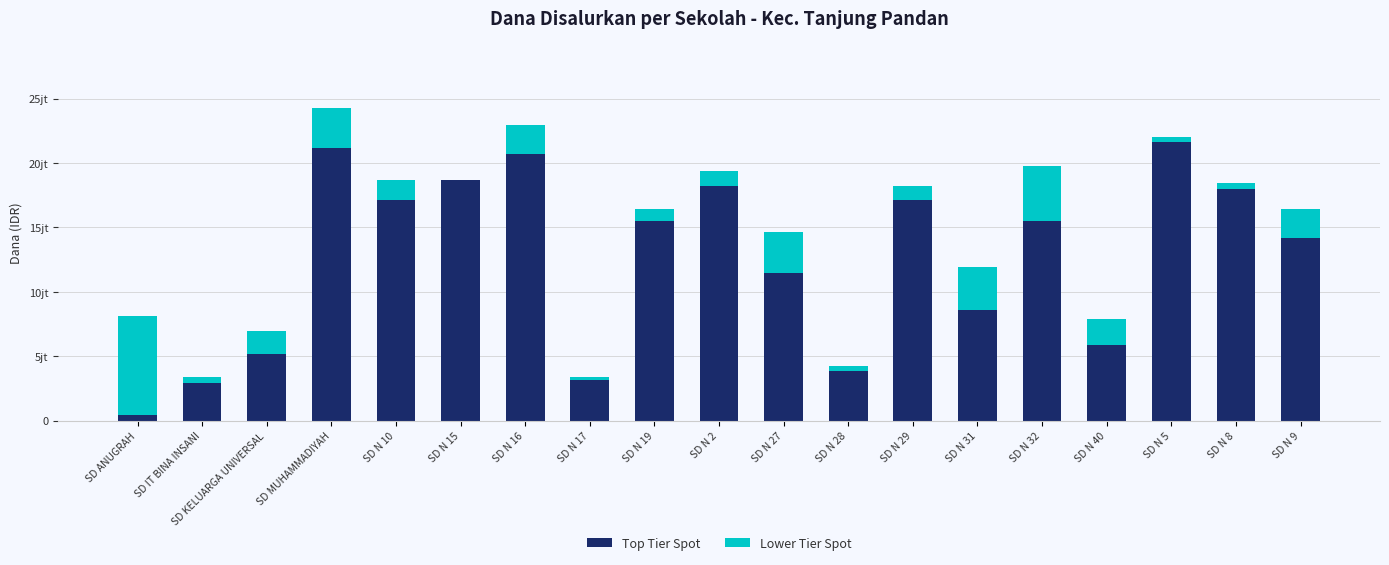

What are all the series names shown in the legend?

Top Tier Spot, Lower Tier Spot